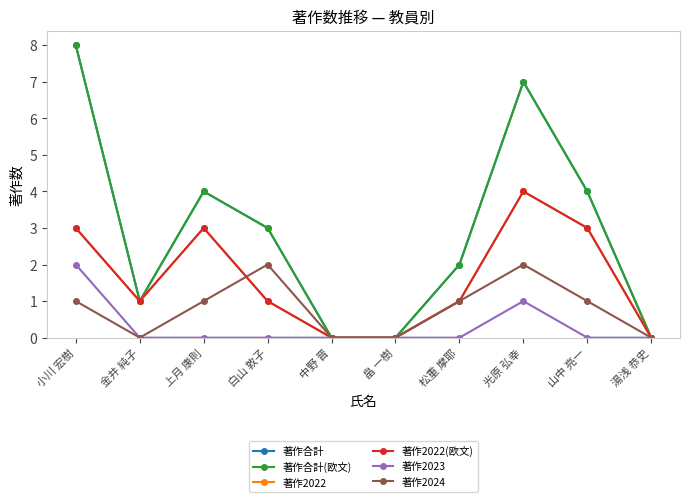

Is this an area chart (filled region under the line)?

No